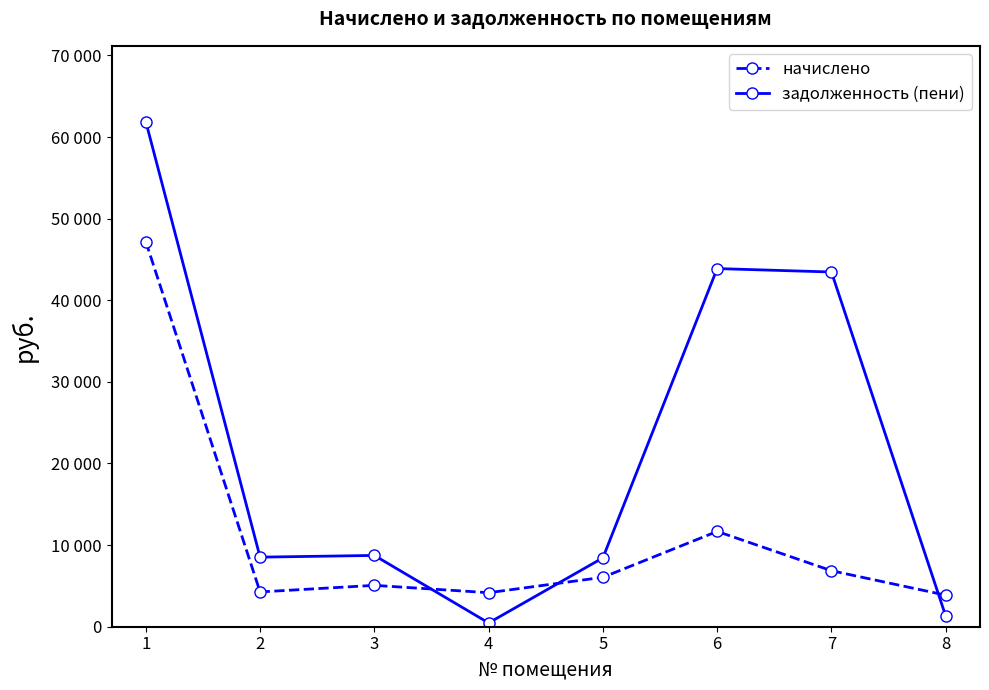

Which series has the largest total across all categories?

задолженность (пени)